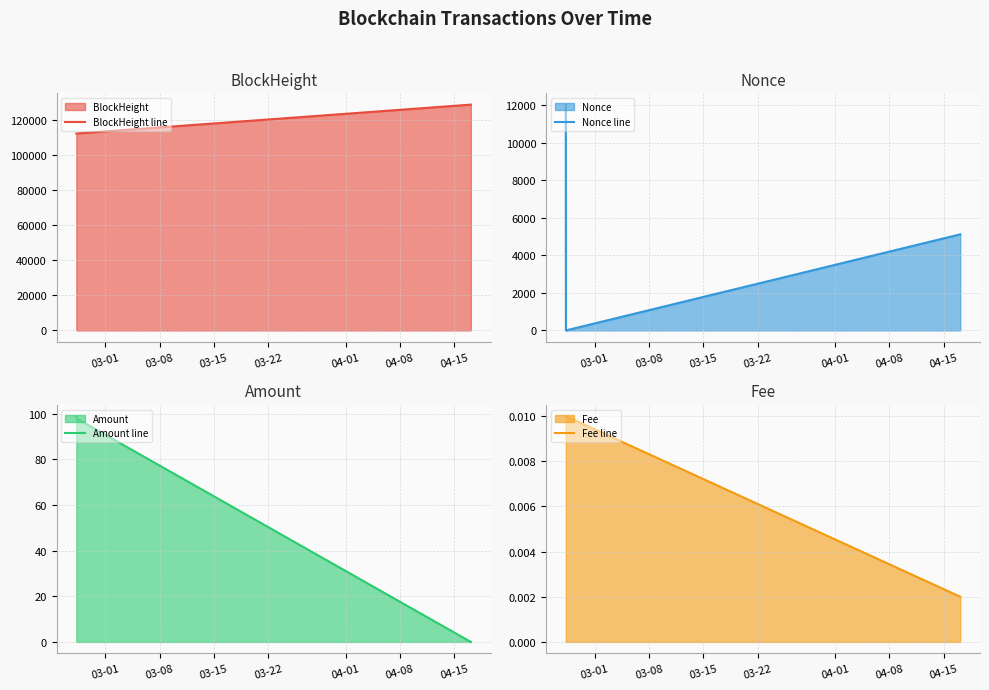

What is the minimum value for BlockHeight line?

112289